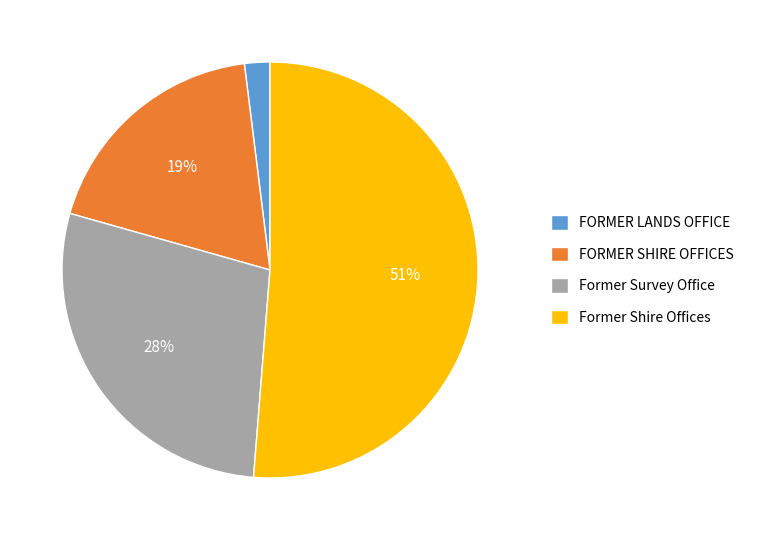

Which category has the smallest portion of the pie?

FORMER LANDS OFFICE